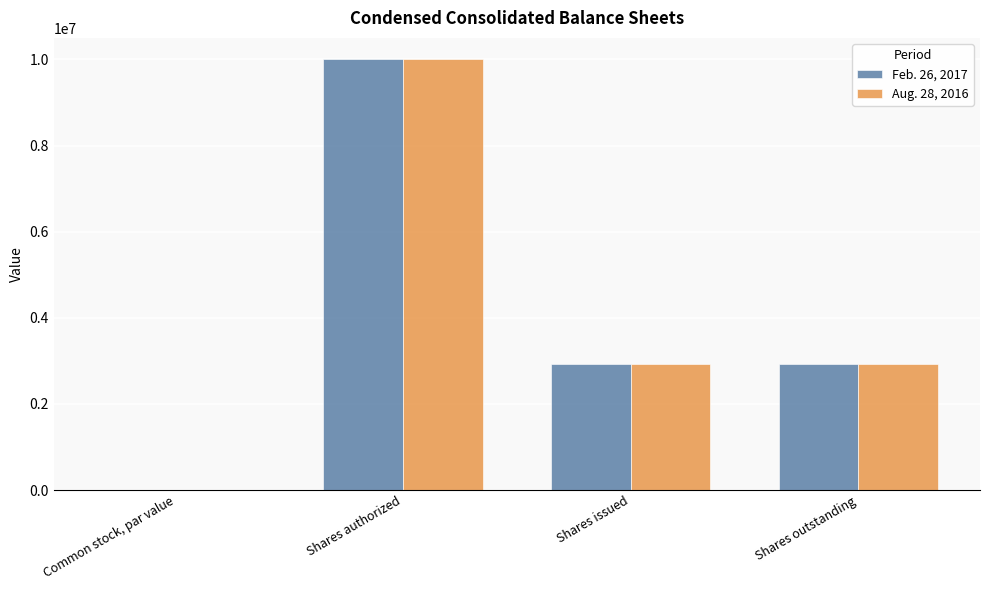

What is the average value of the Feb. 26, 2017 series?

3959750.0